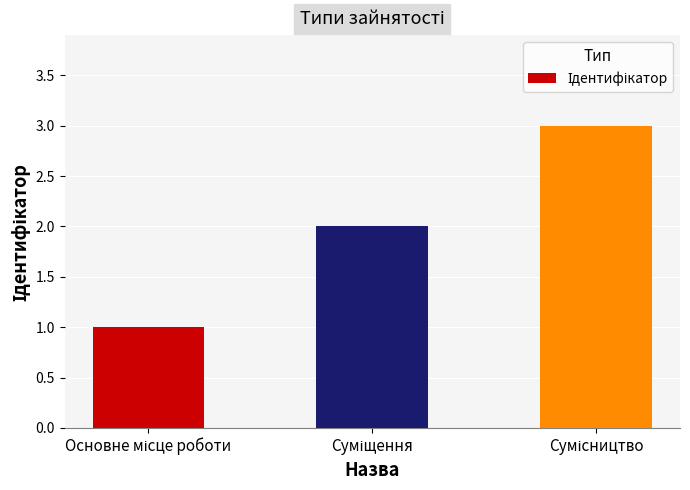

What is the greatest value displayed?

3